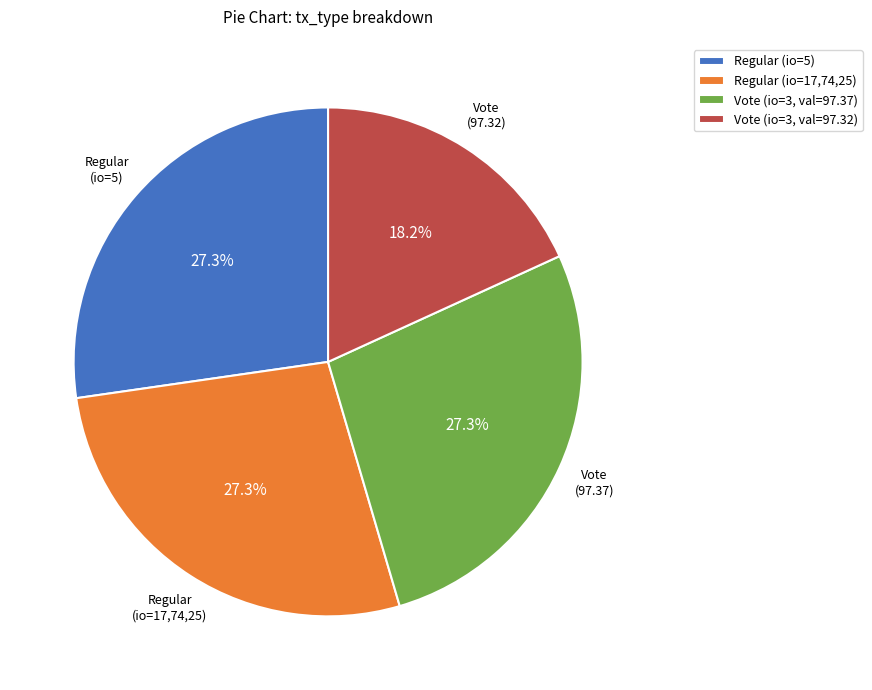

How many slices are in this pie chart?

4